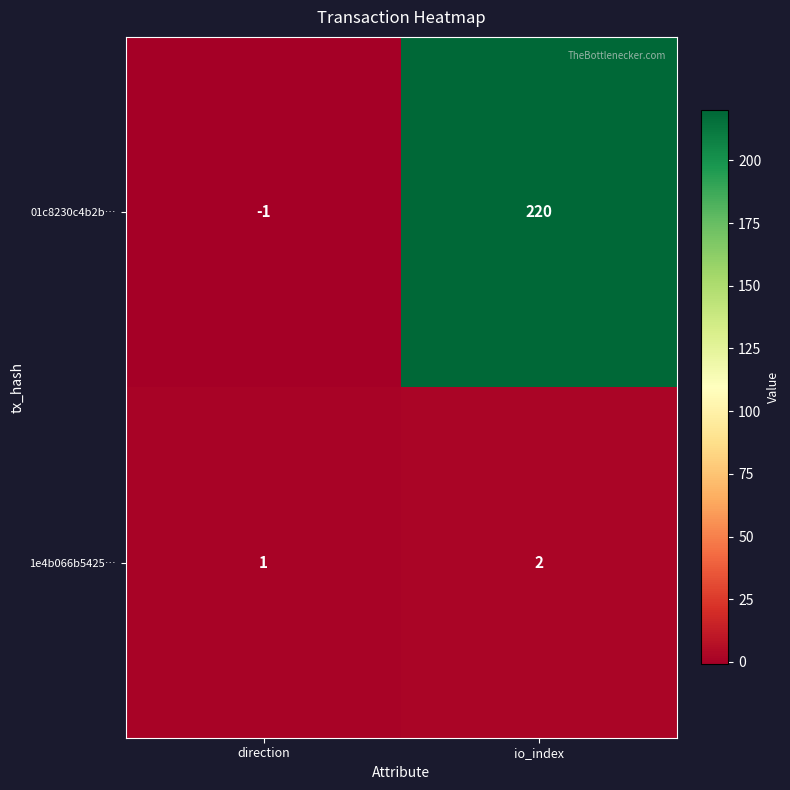

The 01c8230c4b2b… series shows 220 at io_index. True or false?

True